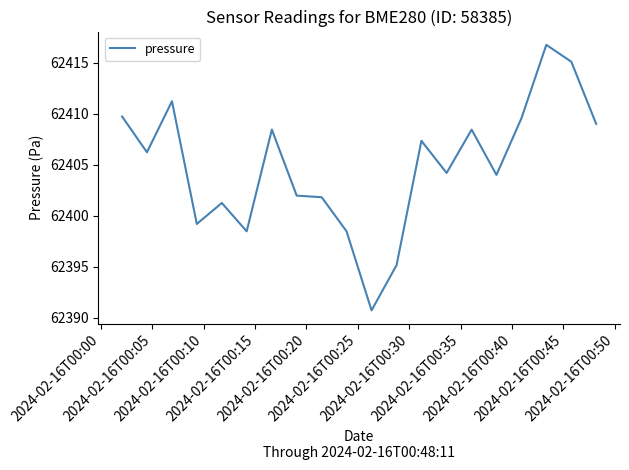

What is the difference between the maximum and minimum values?

26.0